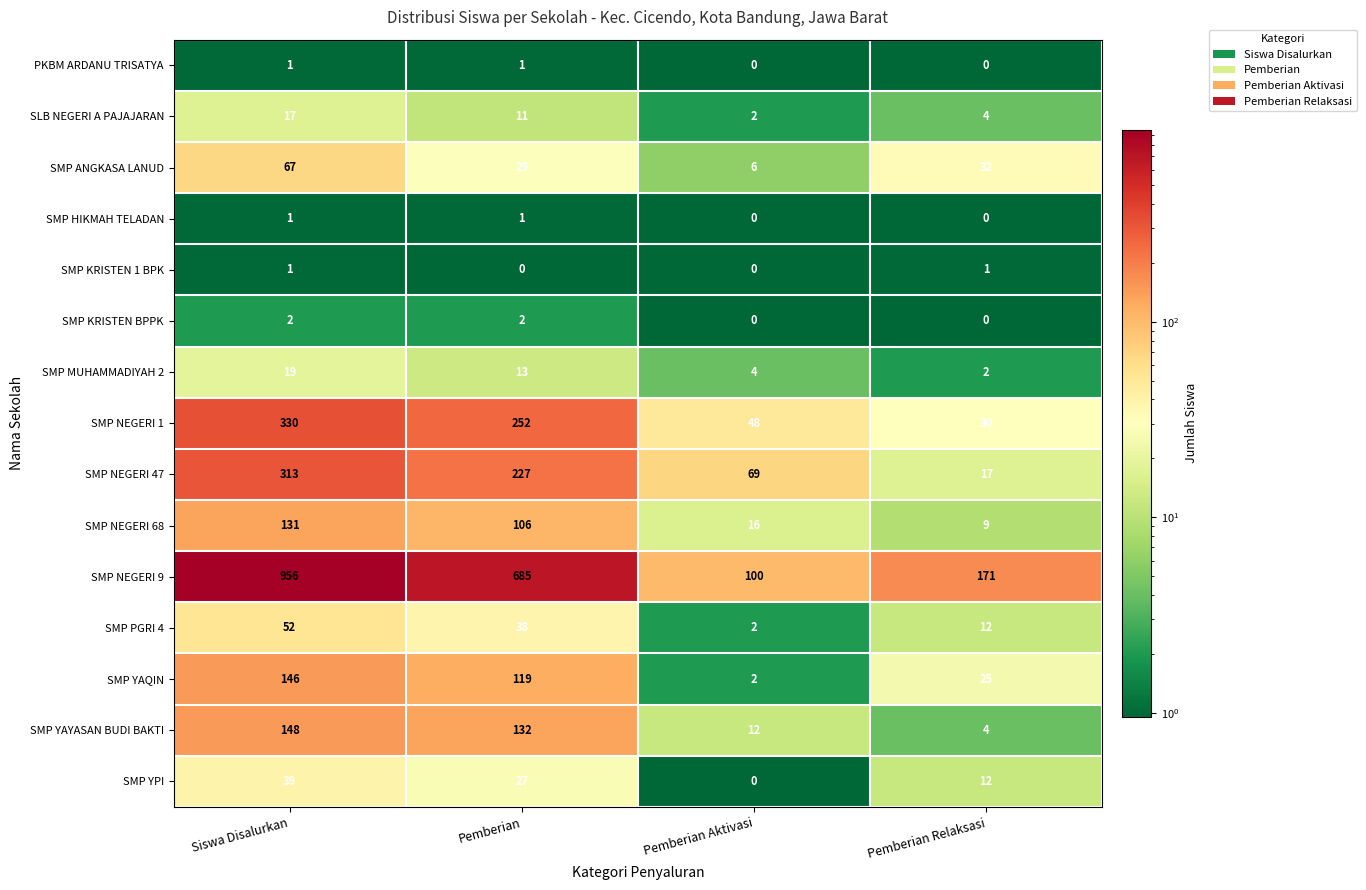

Is the value of SLB NEGERI A PAJAJARAN at Siswa Disalurkan greater than the value of SMP YAYASAN BUDI BAKTI at Pemberian Relaksasi?

Yes